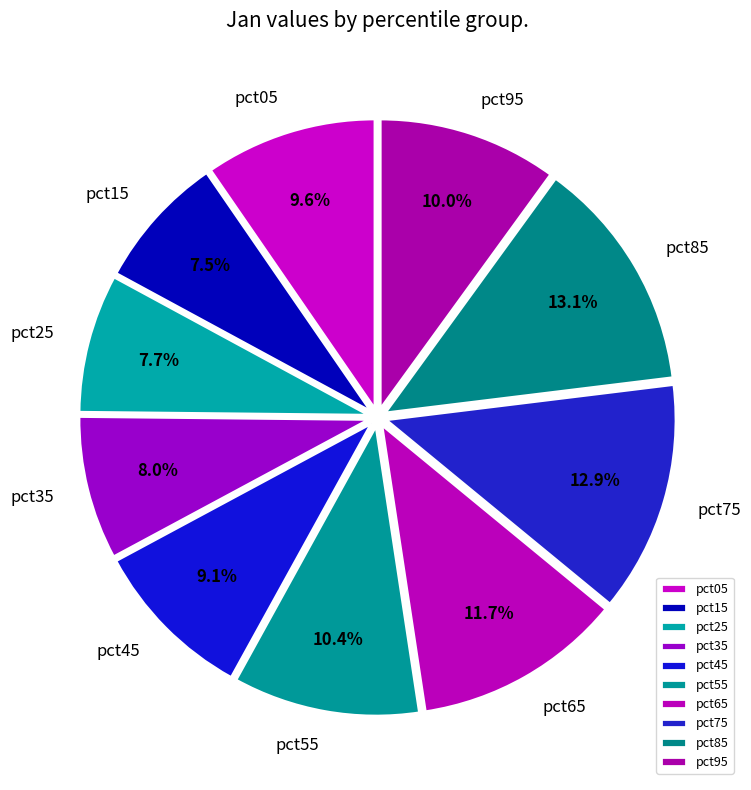

How many segments does this pie chart have?

10